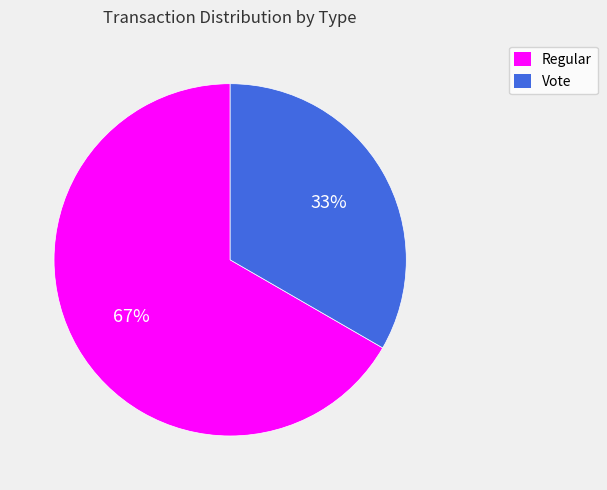

Which slice is the smallest?

Vote